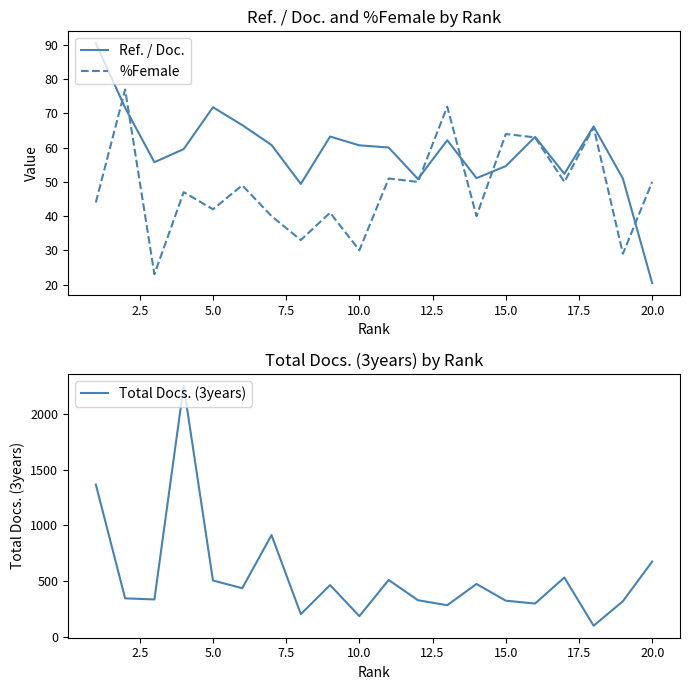

Reading left to right, transcribe all the data shown in this chart.

Ref. / Doc.: 90.5	71.7	55.8	59.6	71.8	66.6	60.8	49.4	63.2	60.7	60.0	50.9	62.2	51.1	54.6	63.2	52.4	66.2	51.0	20.4
%Female: 44.0	77.0	23.0	47.0	42.0	49.0	40.0	33.0	41.0	30.0	51.0	50.0	72.0	40.0	64.0	63.0	50.0	66.0	29.0	50.0
Total Docs. (3years): 1366.0	344.0	334.0	2251.0	504.0	435.0	912.0	202.0	463.0	184.0	509.0	327.0	282.0	473.0	323.0	297.0	531.0	98.0	318.0	674.0